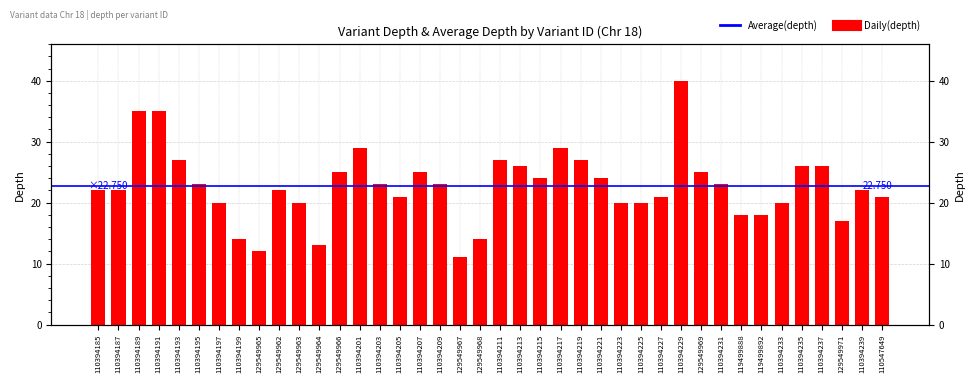

At which label is the value closest to 25?

129549966